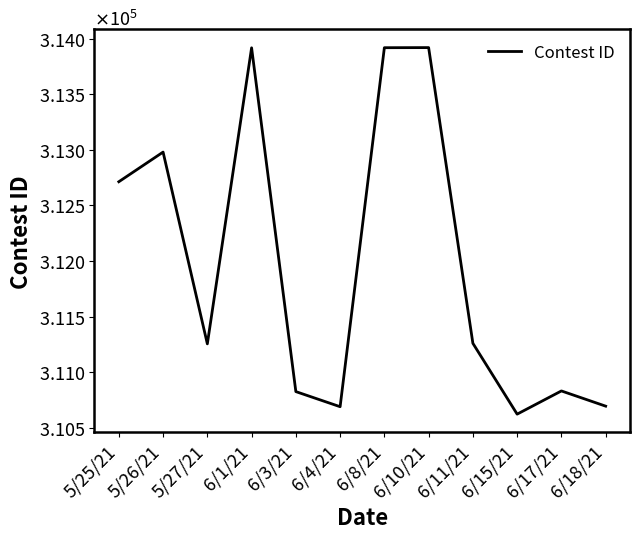

Reading right to left, list all the values displayed in this chart.

310693	310830	310621	311259	313922	313921	310688	310824	313920	311254	312981	312714